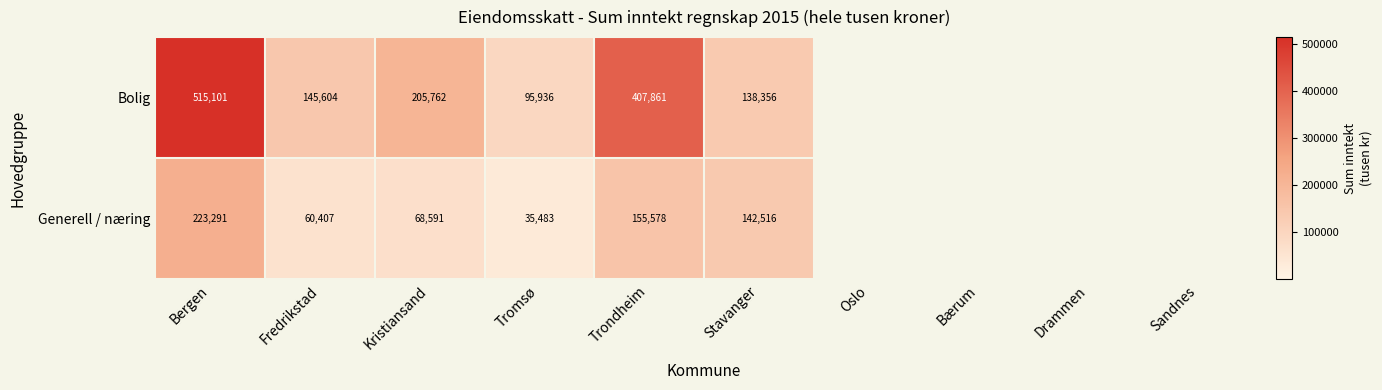

At Bergen, list the series in order from smallest to largest.

Generell / næring, Bolig